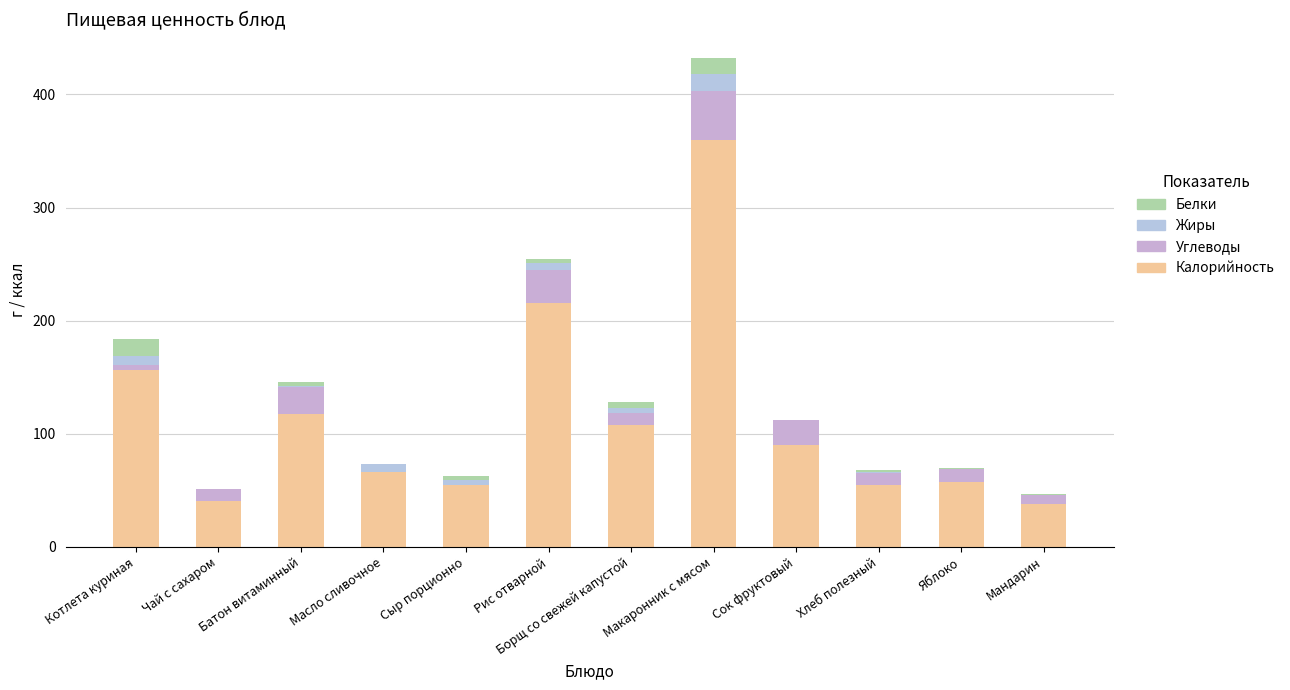

What is the sum of all Жиры values?

46.4